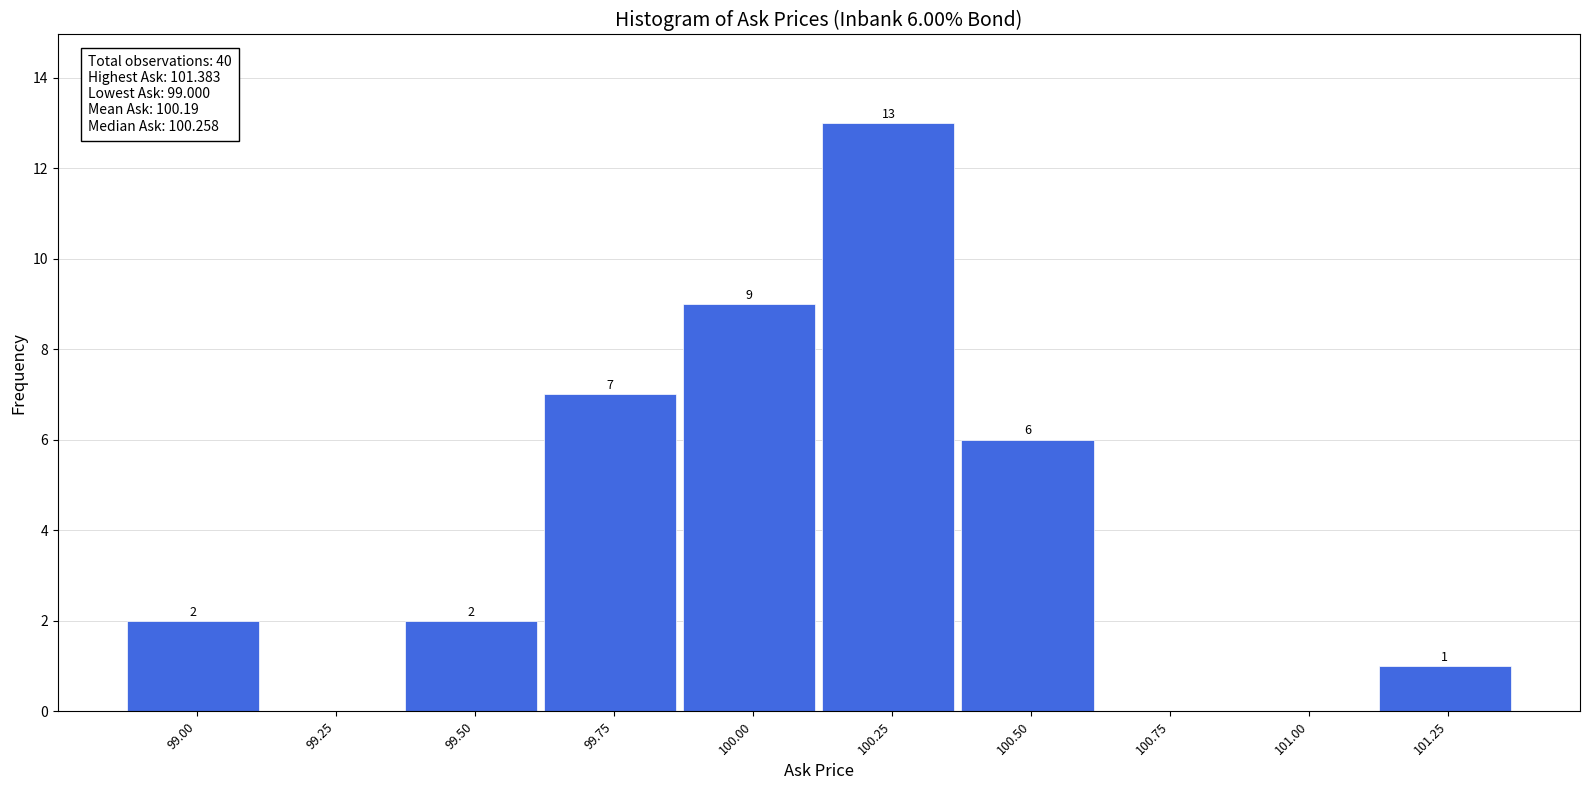

Reading left to right, what are all the values shown in this chart?

99.00=2	99.25=0	99.50=2	99.75=7	100.00=9	100.25=13	100.50=6	100.75=0	101.00=0	101.25=1